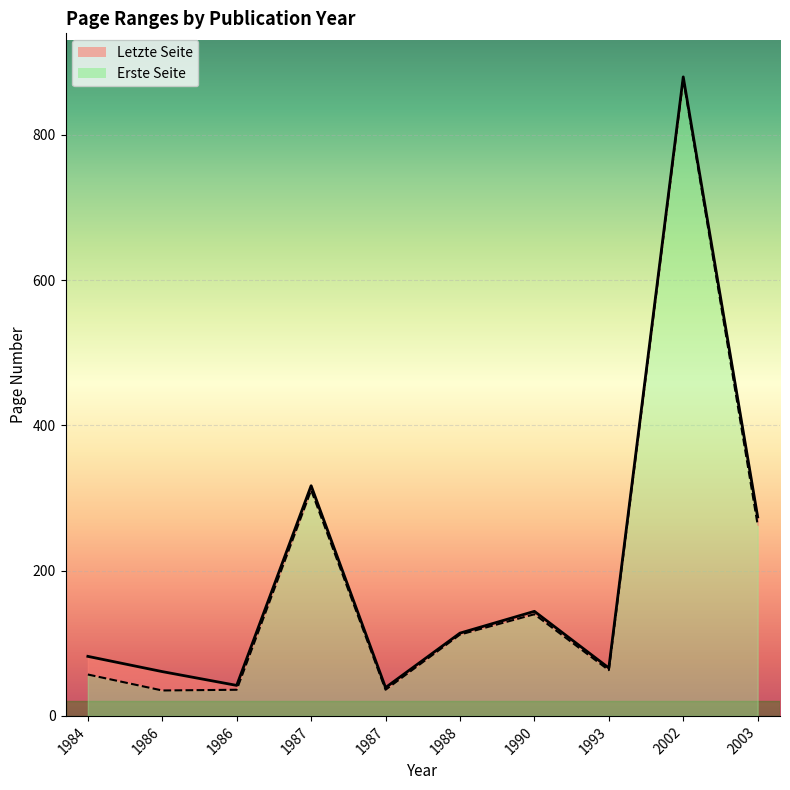

Reading right to left, transcribe all the data shown in this chart.

Letzte Seite: 2003=274	2002=880	1993=66	1990=144	1988=114	1987=39	1987=317	1986=42	1986=61	1984=82
Erste Seite: 2003=263	2002=877	1993=63	1990=140	1988=112	1987=36	1987=311	1986=36	1986=35	1984=57